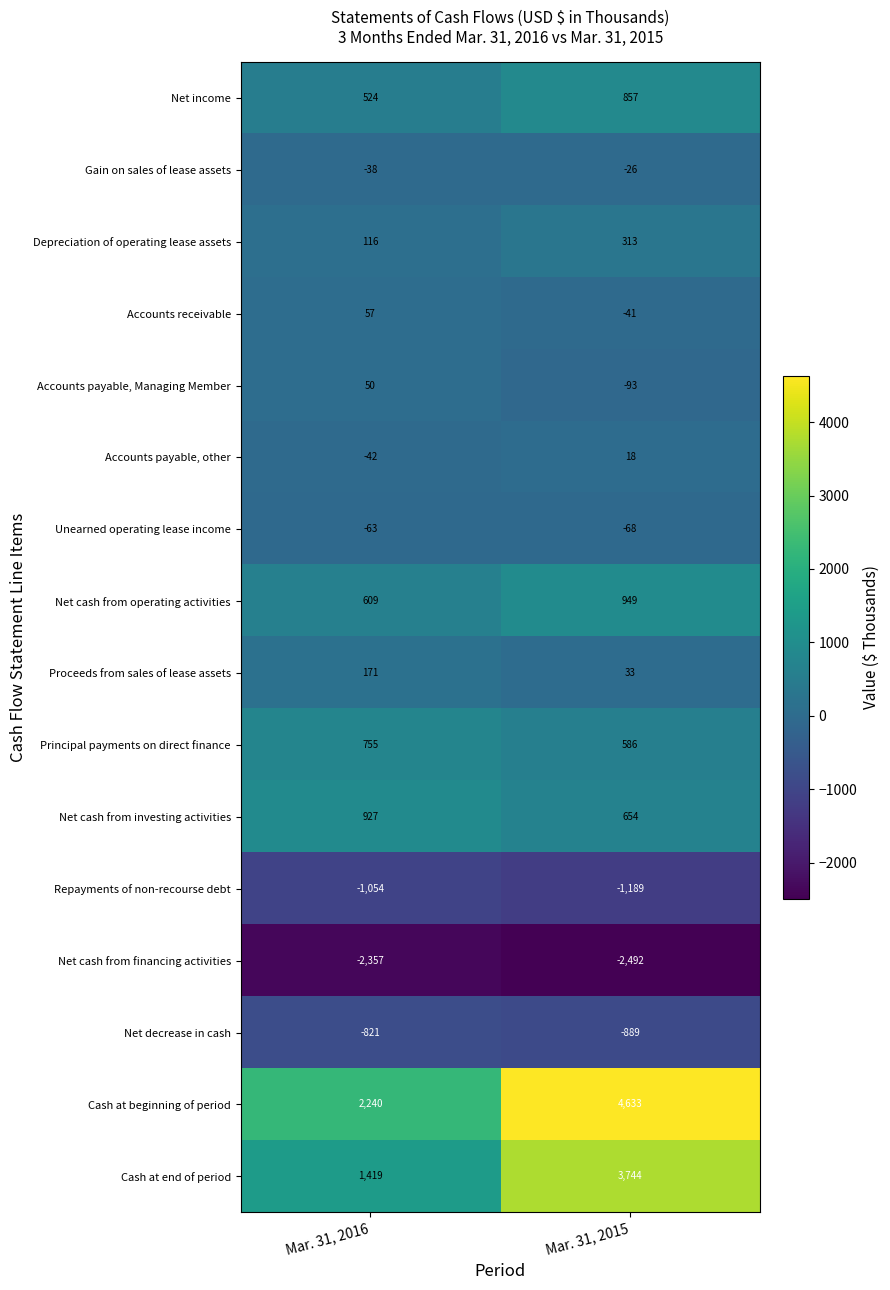

Which series changed the most between Mar. 31, 2016 and Mar. 31, 2015?

Cash at beginning of period